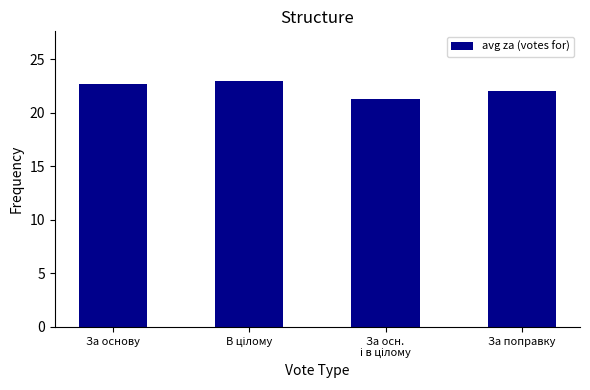

Reading left to right, extract all data points from this chart.

22.7	23.0	21.3	22.0